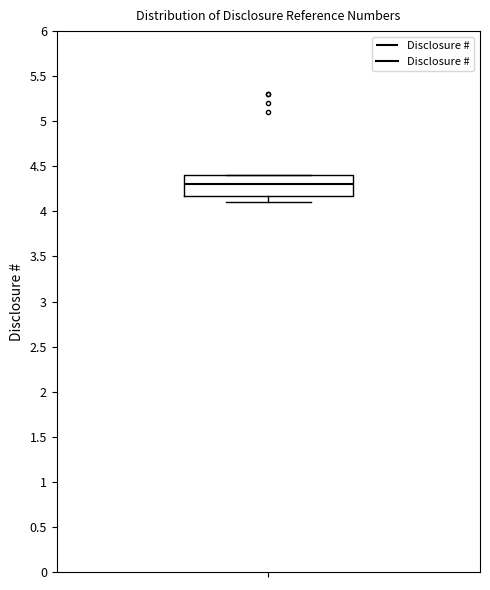

Read this box plot against the y-axis: the position of the median line, the range covered by the box, and the ends of both whiskers. The values are not printed on the chart, so give them approximately, as read against the axis.

median 4.3, box 4.2 to 4.4, whiskers 4.1 to 4.4